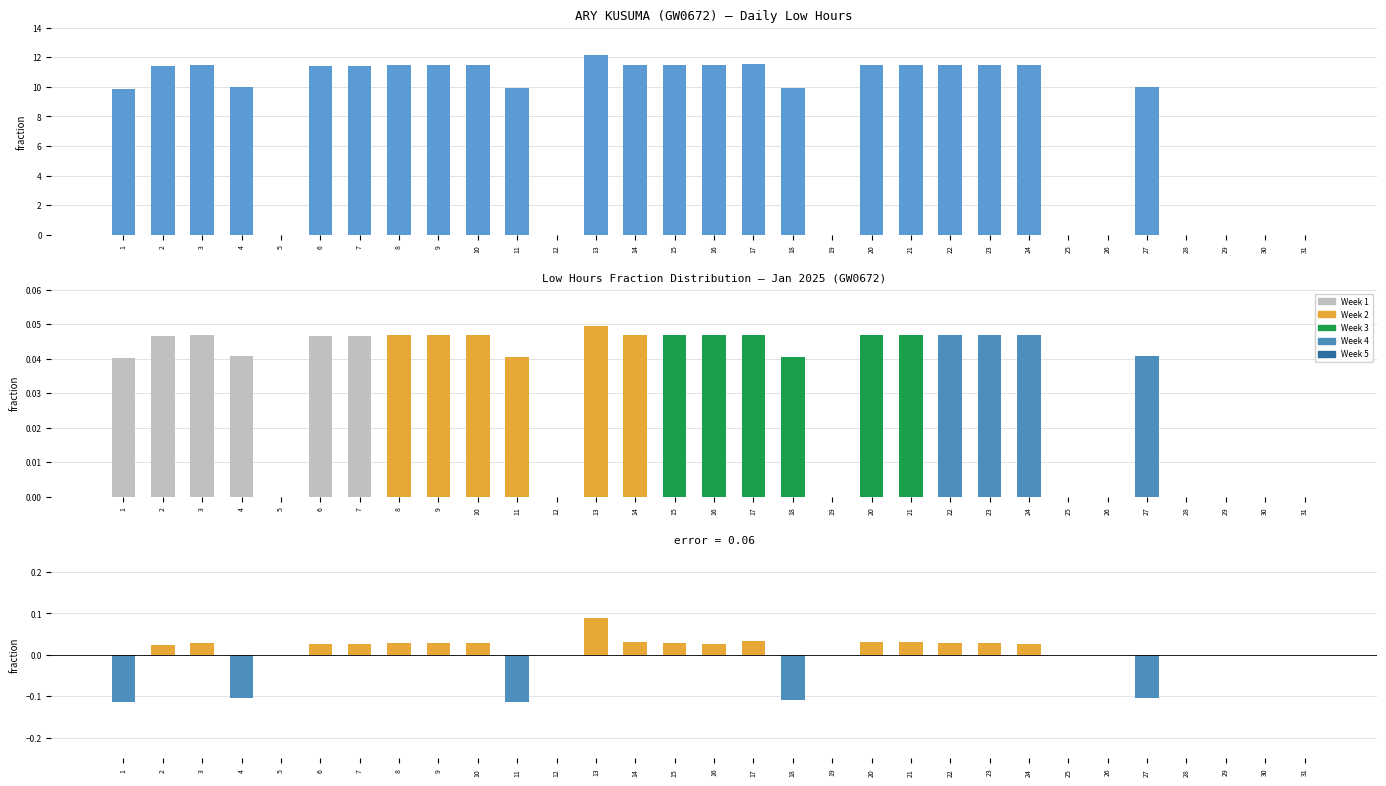

What is the sum of all values?

245.2